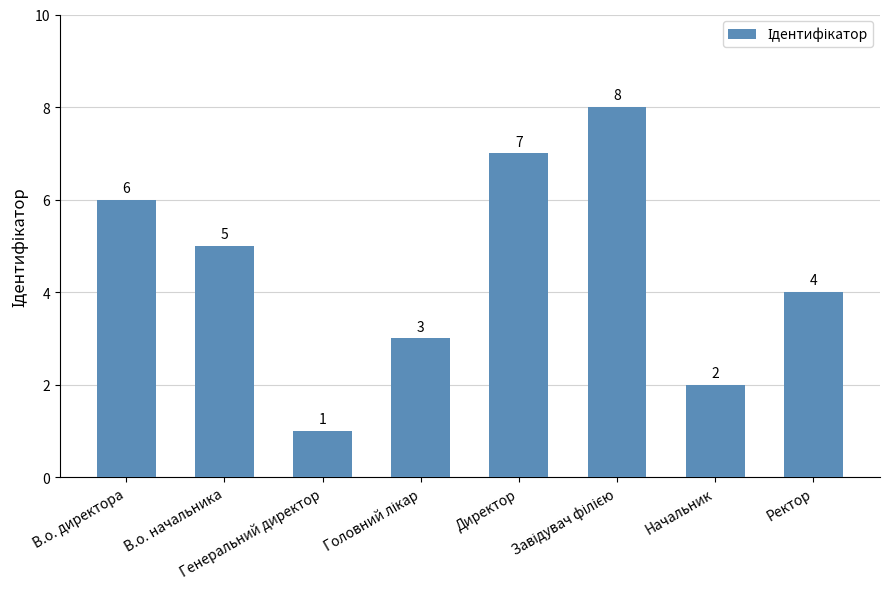

What is the label of the 2nd bar from the right?

Начальник